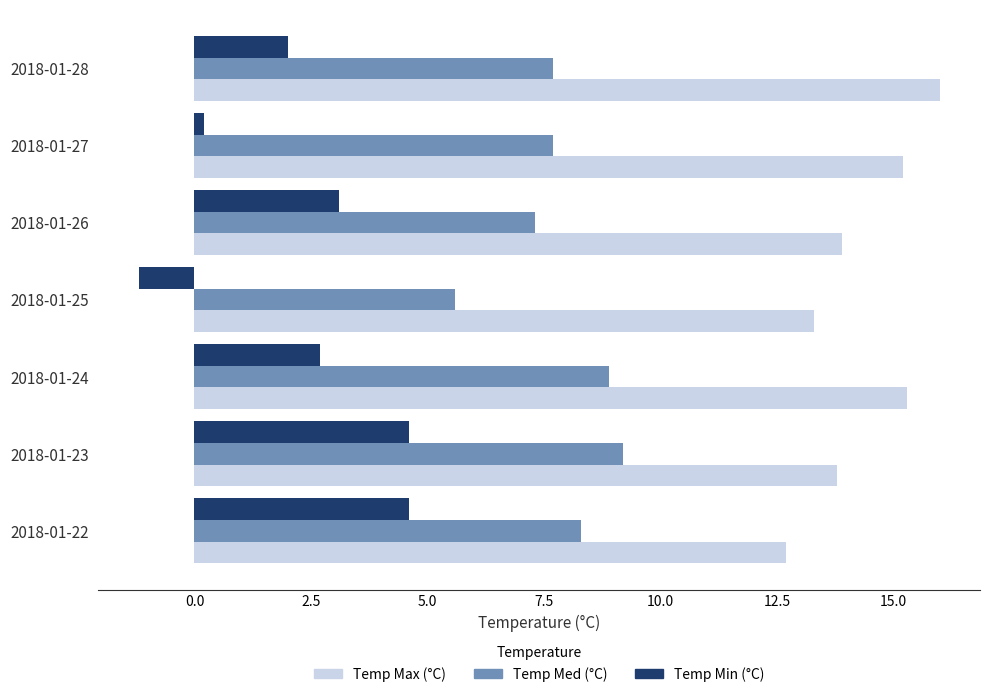

What is the total value across all series at 2018-01-24?

26.9